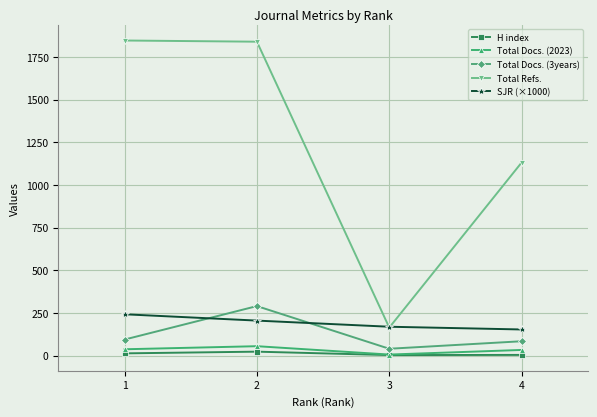

Which series changed the most between 2 and 4?

Total Refs.